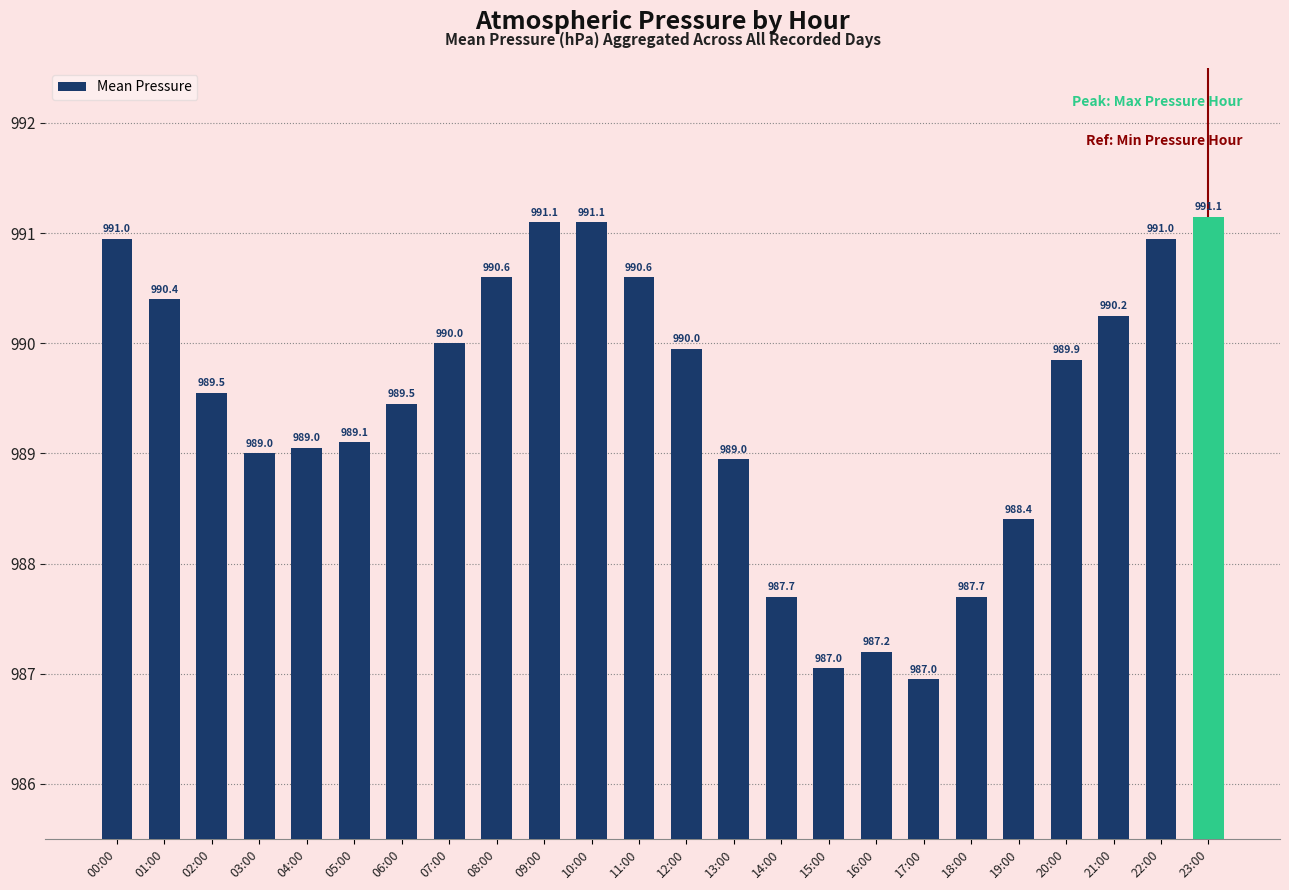

Approximately how many times larger is the value at 15:00 compared to 05:00?

1.0